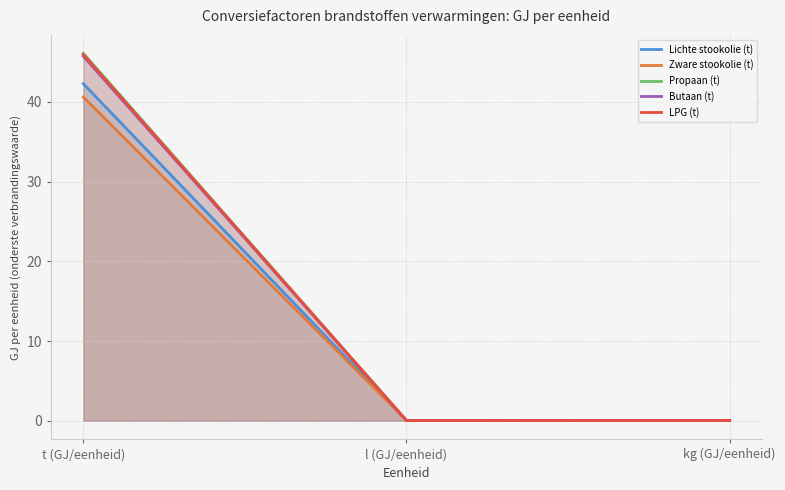

What position from the right is kg (GJ/eenheid)?

1